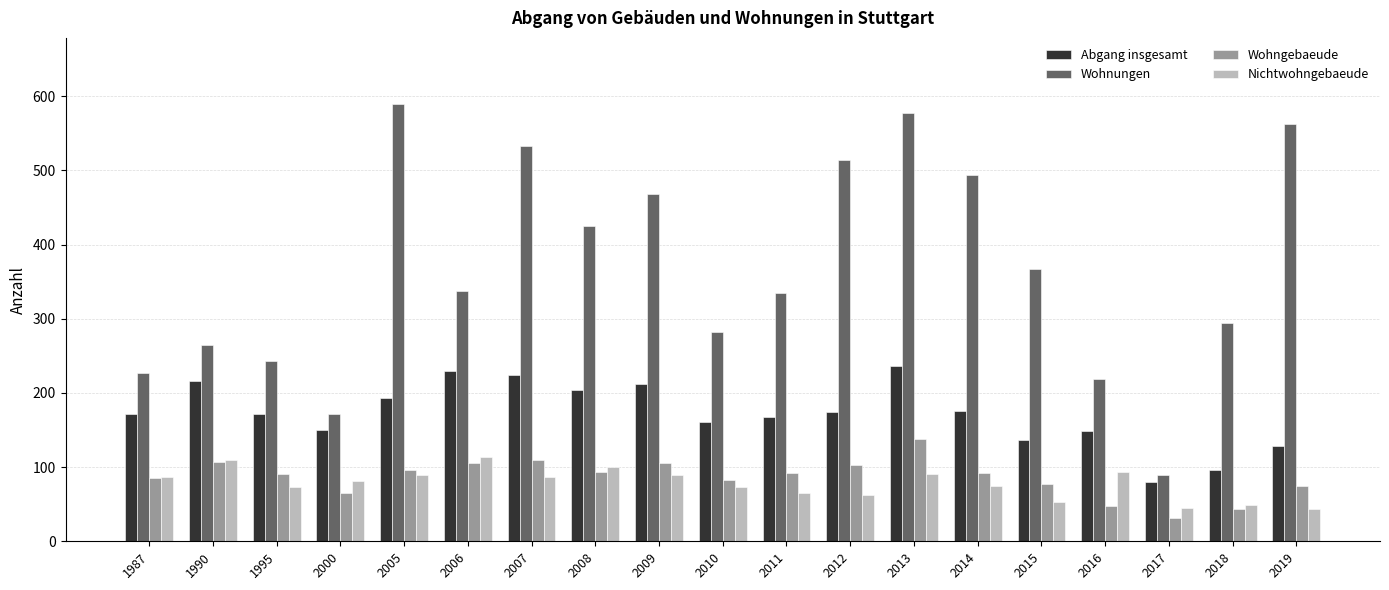

What is the difference between the highest and lowest values at 2000?

107